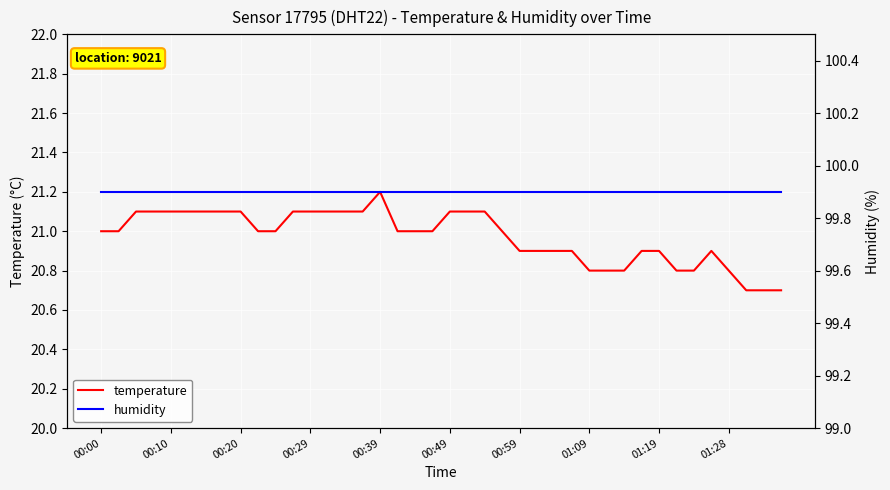

The temperature series shows 30.6 at 01:19. True or false?

False